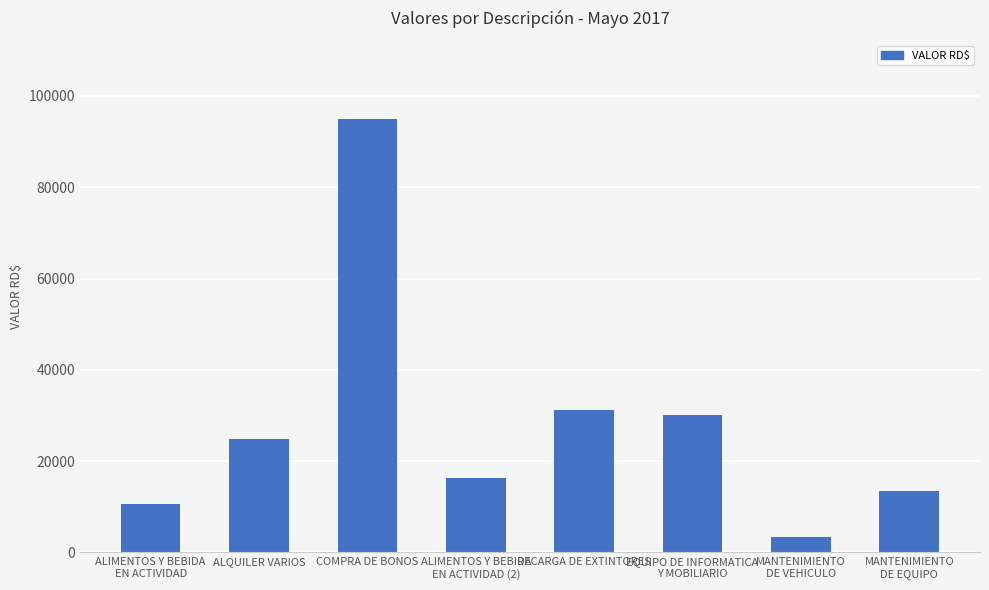

Reading right to left, extract all data points from this chart.

MANTENIMIENTO
DE EQUIPO=13550.0	MANTENIMIENTO
DE VEHICULO=3372.7	EQUIPO DE INFORMATICA
Y MOBILIARIO=30101.8	RECARGA DE EXTINTORES=31181.5	ALIMENTOS Y BEBIDA
EN ACTIVIDAD (2)=16225.0	COMPRA DE BONOS=95000.0	ALQUILER VARIOS=24780.0	ALIMENTOS Y BEBIDA
EN ACTIVIDAD=10661.3